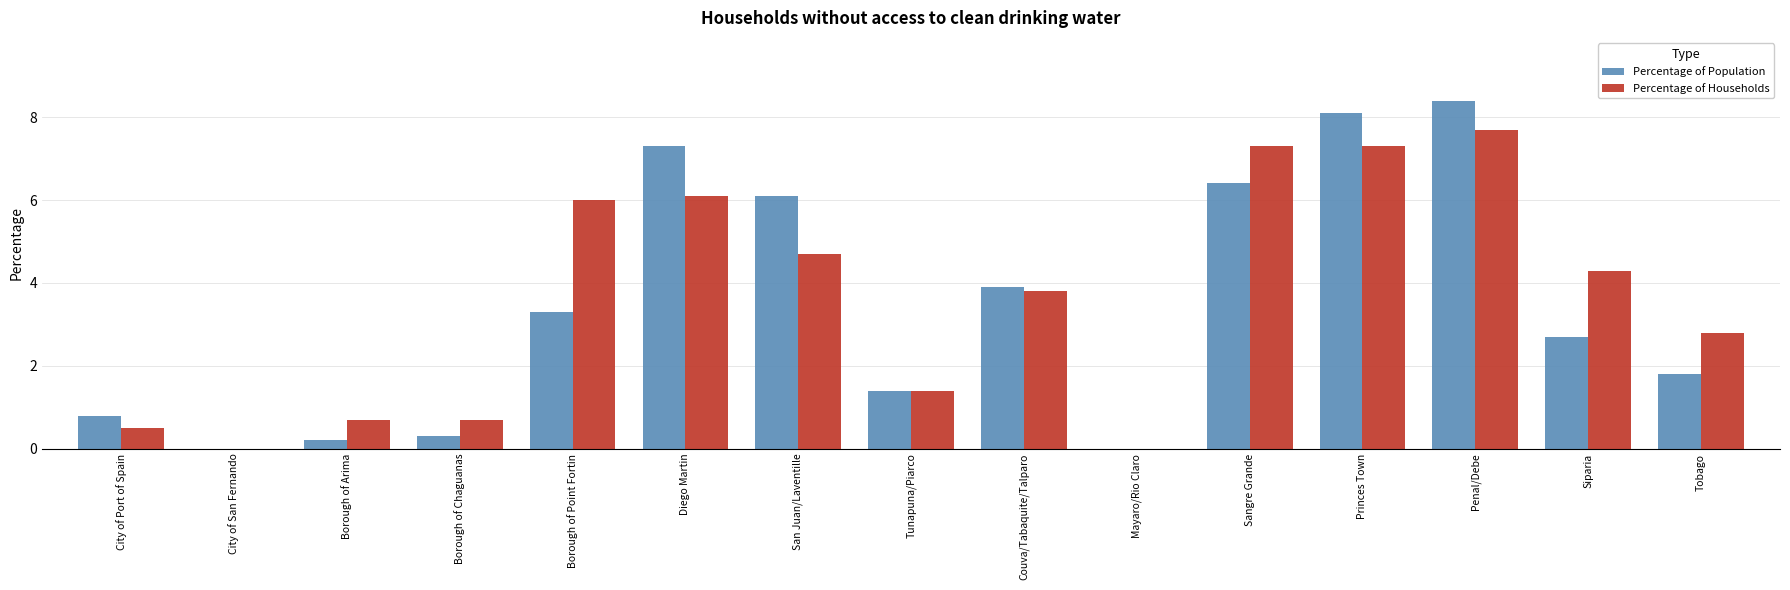

What is the sum of all Percentage of Households values?

53.3